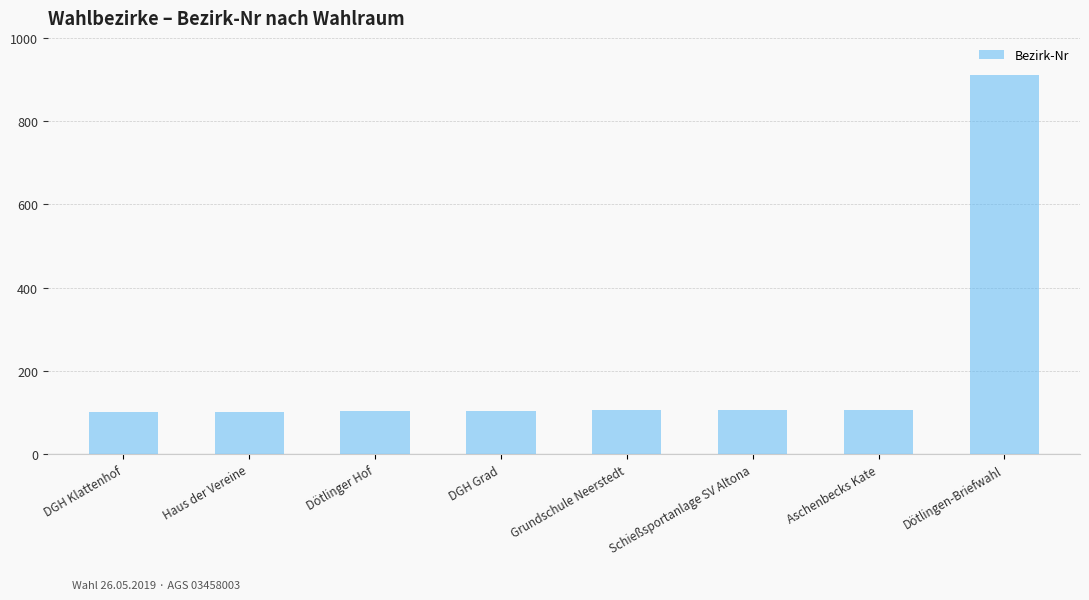

What is the average value?

205